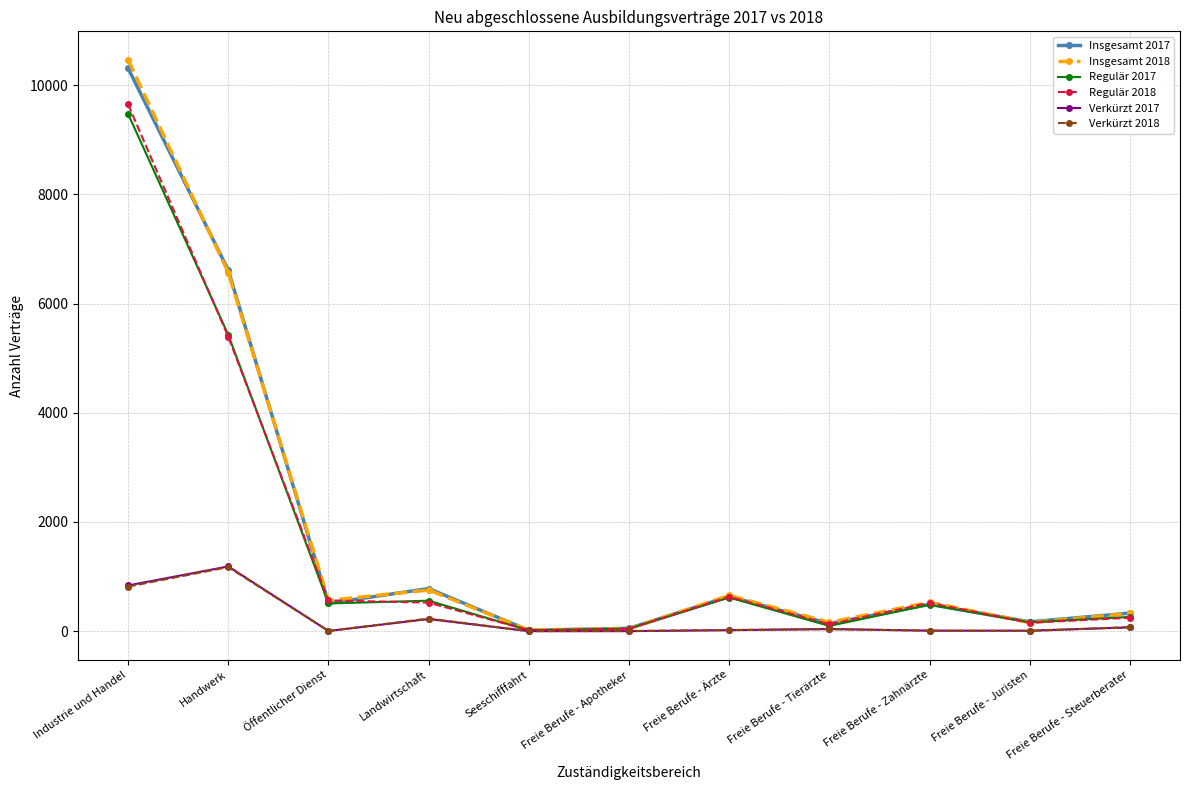

The value of Verkürzt 2018 at Freie Berufe - Ärzte is 21. True or false?

True